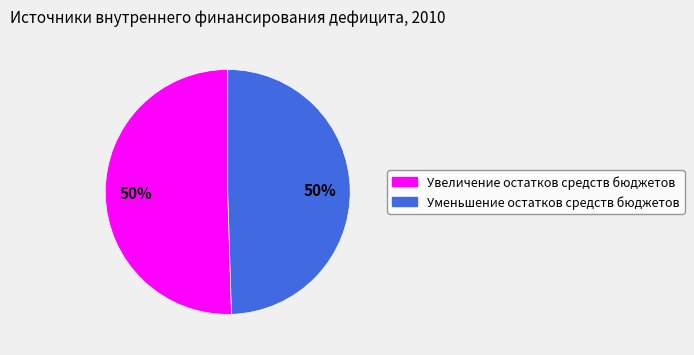

How many slices are in this pie chart?

2